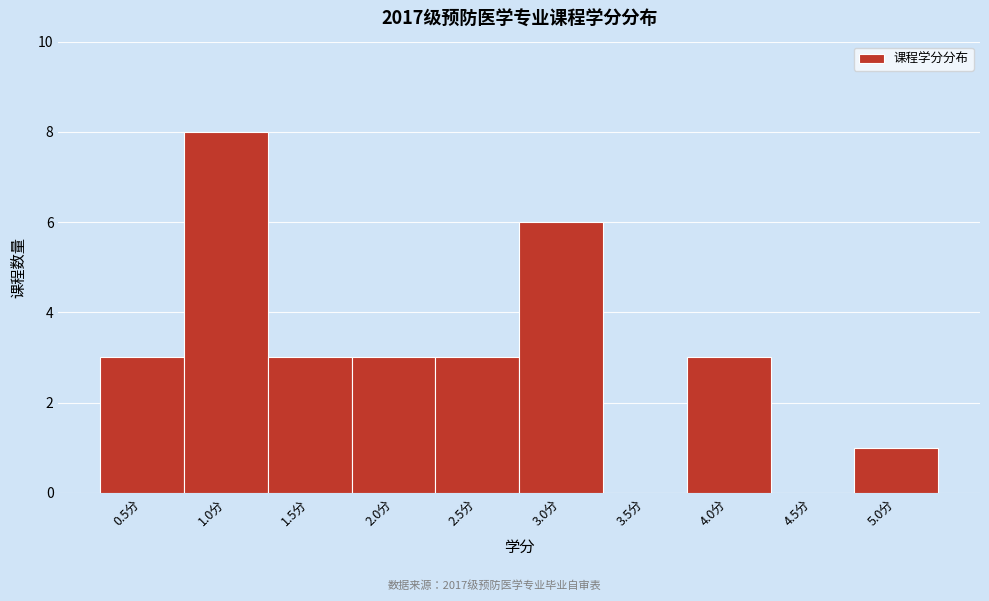

Reading left to right, what are all the values shown in this chart?

0.5分=3	1.0分=8	1.5分=3	2.0分=3	2.5分=3	3.0分=6	3.5分=0	4.0分=3	4.5分=0	5.0分=1